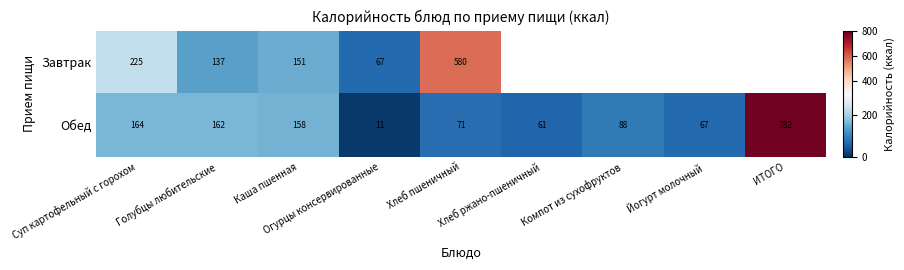

At how many categories does at least one series exceed 446?

2